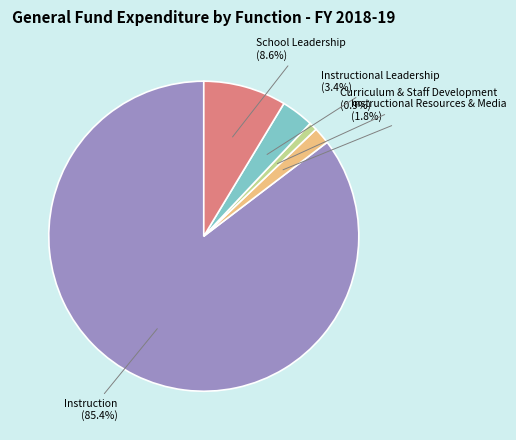

Does any single category account for the majority?

Yes